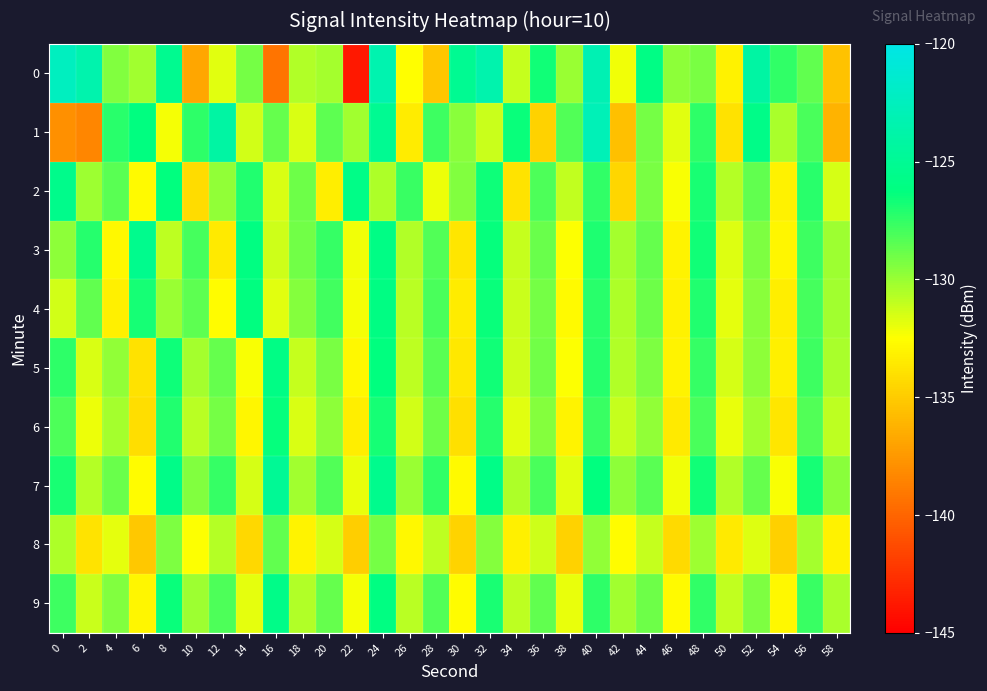

At 58, list the series in order from largest to smallest.

7, 3, 4, 5, 9, 6, 2, 8, 0, 1